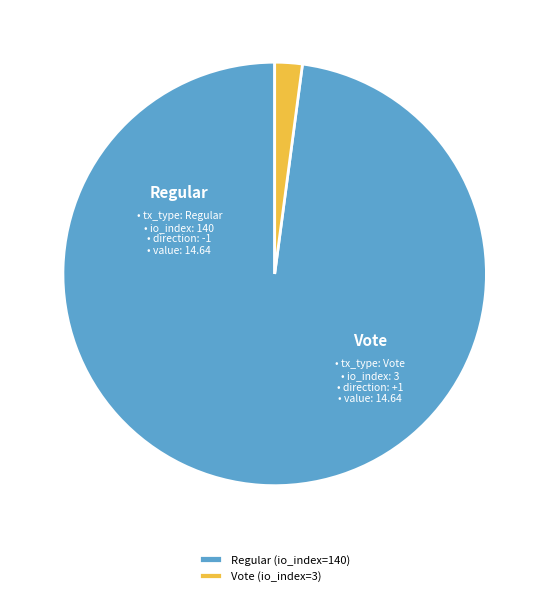

Which has a higher value, Regular (io_index=140) or Vote (io_index=3)?

Regular (io_index=140)